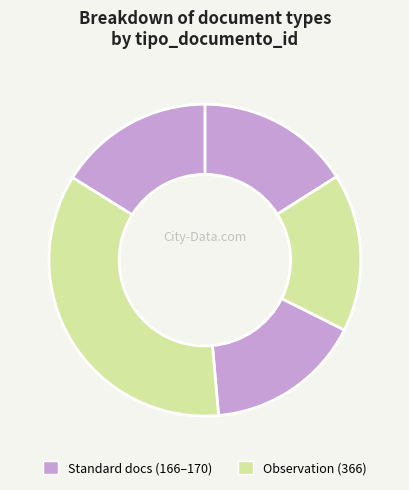

How many segments does this pie chart have?

5